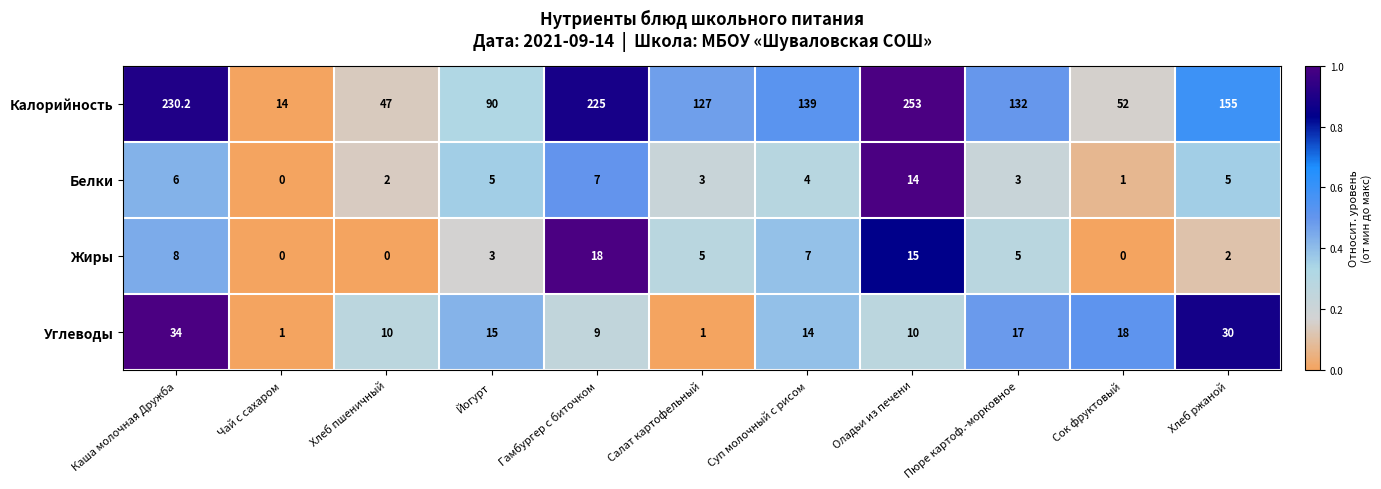

Where does the Углеводы series first go above 14?

Каша молочная Дружба